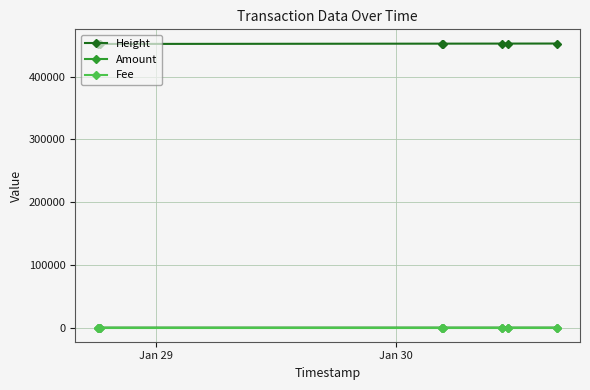

What is the maximum value for Height?

453109